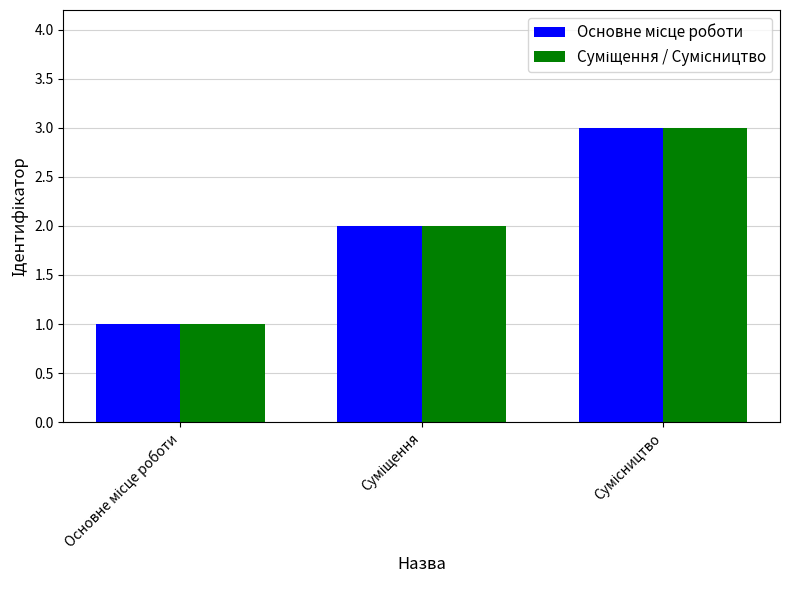

What is the sum of all Основне місце роботи values?

6